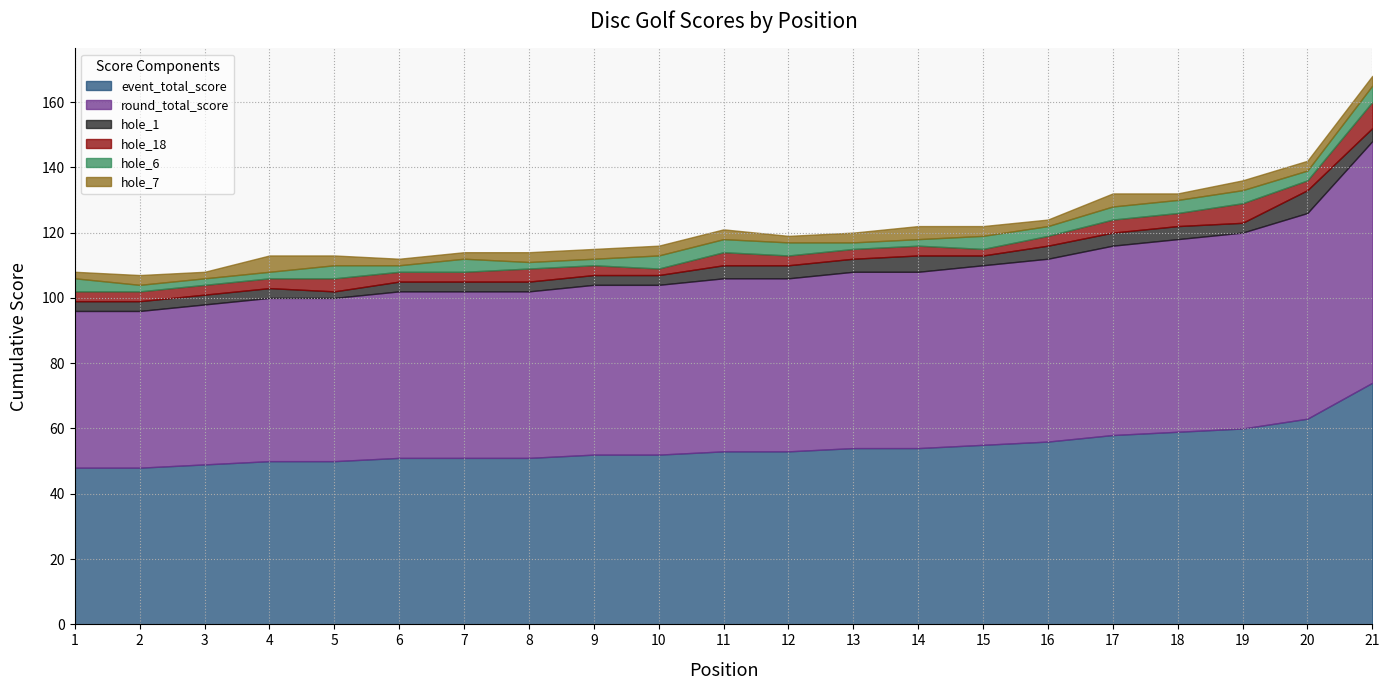

Reading right to left, extract all data points from this chart.

event_total_score: 74	63	60	59	58	56	55	54	54	53	53	52	52	51	51	51	50	50	49	48	48
round_total_score: 74	63	60	59	58	56	55	54	54	53	53	52	52	51	51	51	50	50	49	48	48
hole_1: 4	7	3	4	4	4	3	5	4	4	4	3	3	3	3	3	2	3	3	3	3
hole_18: 8	3	6	4	4	3	2	3	3	3	4	2	3	4	3	3	4	3	3	3	3
hole_6: 5	3	4	4	4	3	4	2	2	4	4	4	2	2	4	2	4	2	2	2	4
hole_7: 3	3	3	2	4	2	3	4	3	2	3	3	3	3	2	2	3	5	2	3	2